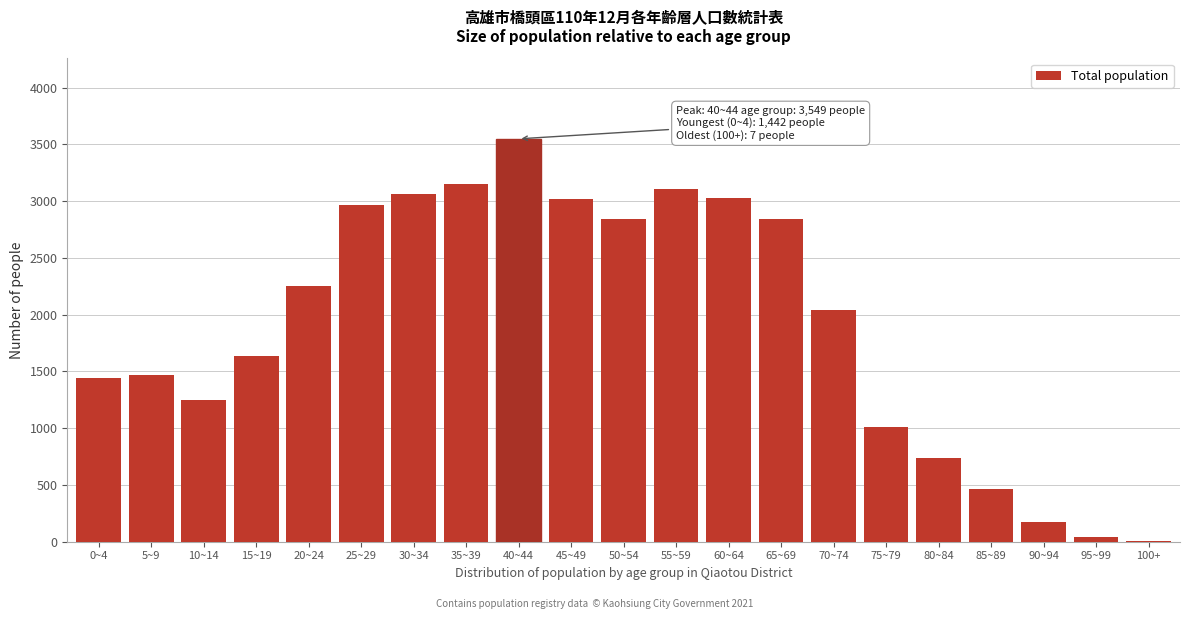

True or false: the data shows 7 at 100+.

True